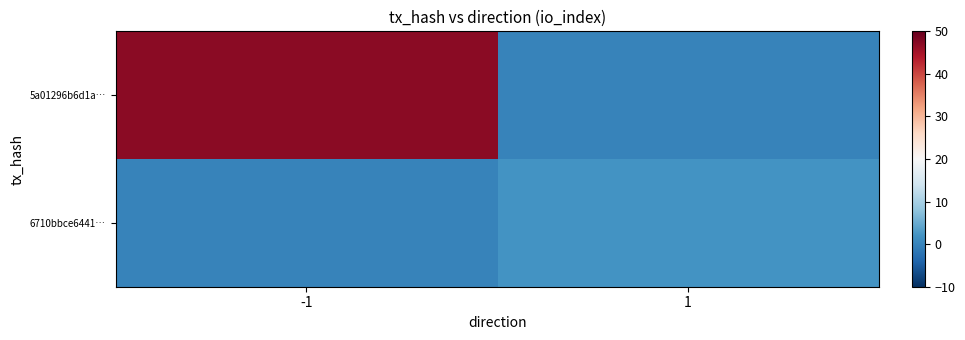

Which has a higher value, 1 or -1?

-1